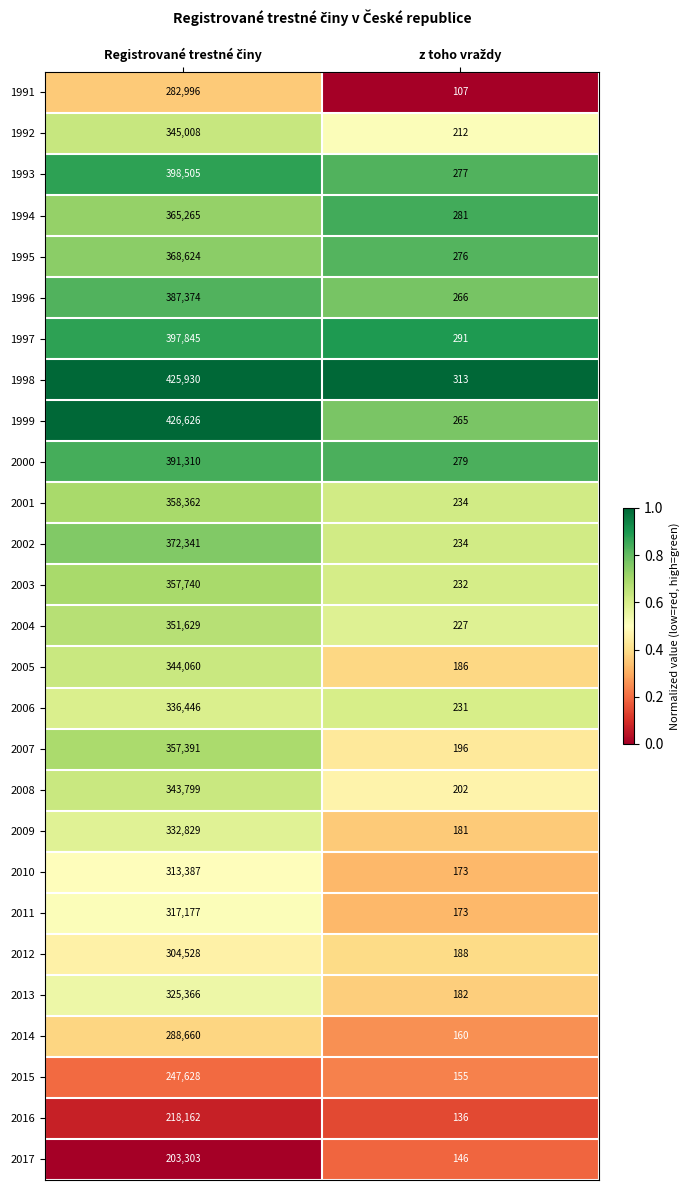

Which series has the largest range (max minus min)?

1999